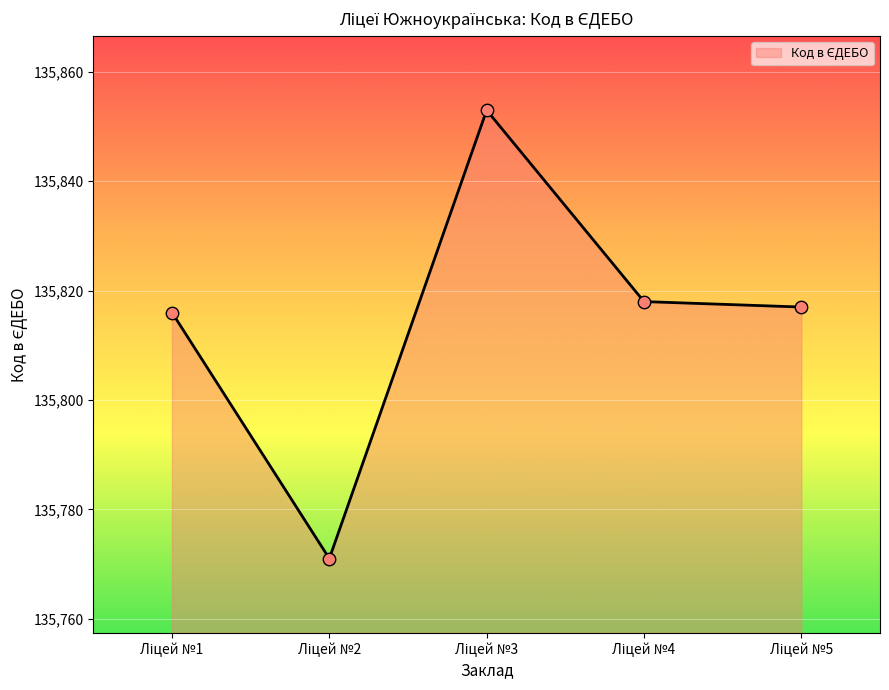

How many interior local peaks (higher than both neighbors) does the data have?

1